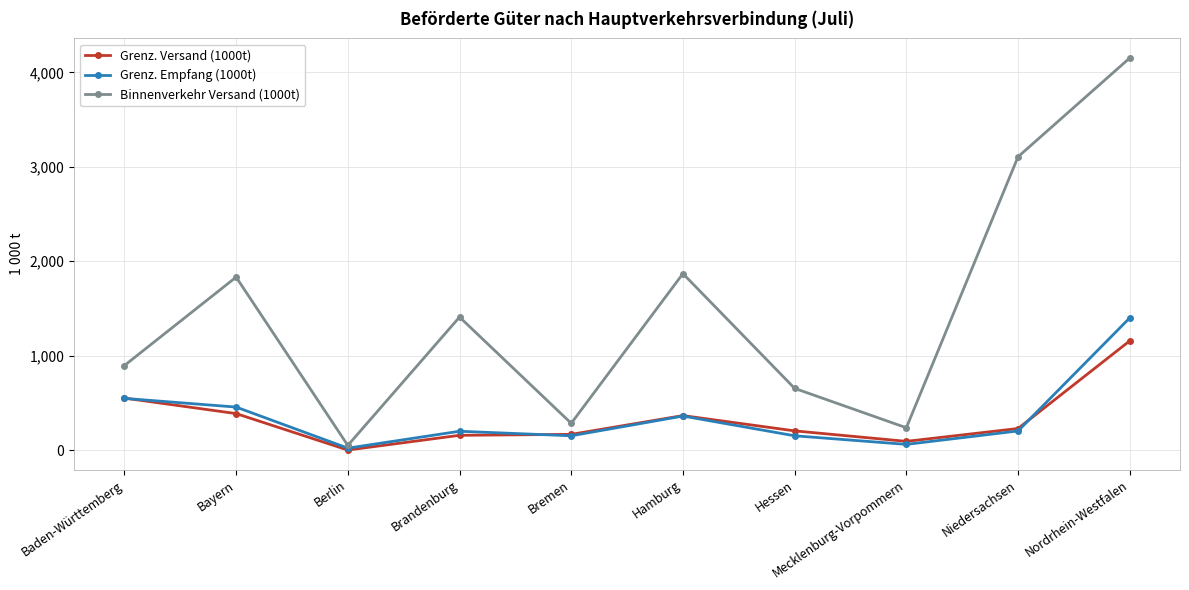

What is the value of the Grenz. Empfang (1000t) point at the 6th from the left?

361